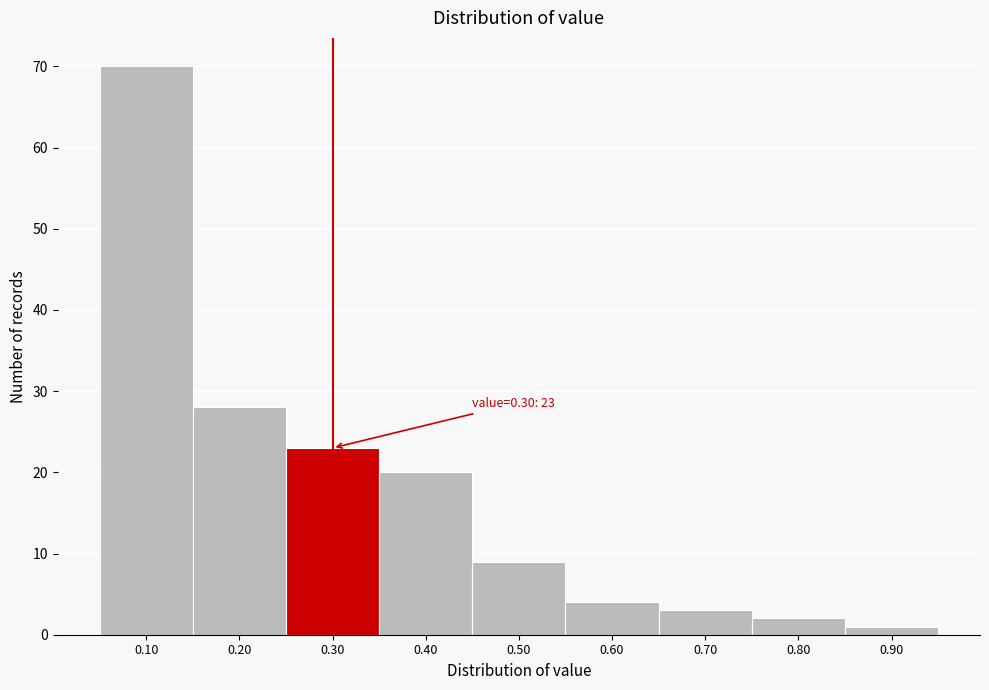

Which range on the x-axis has the tallest bar?

0.05 to 0.15